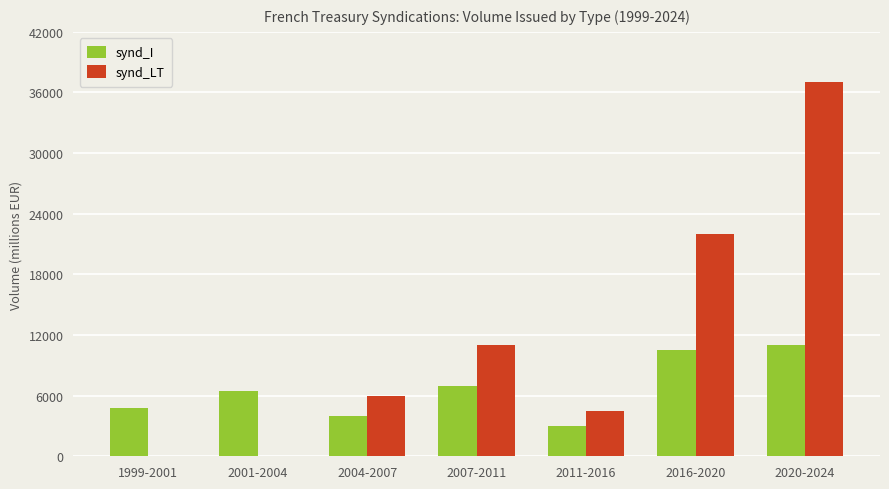

True or false: synd_I has a value of 6979.4 at 1999-2001.

False